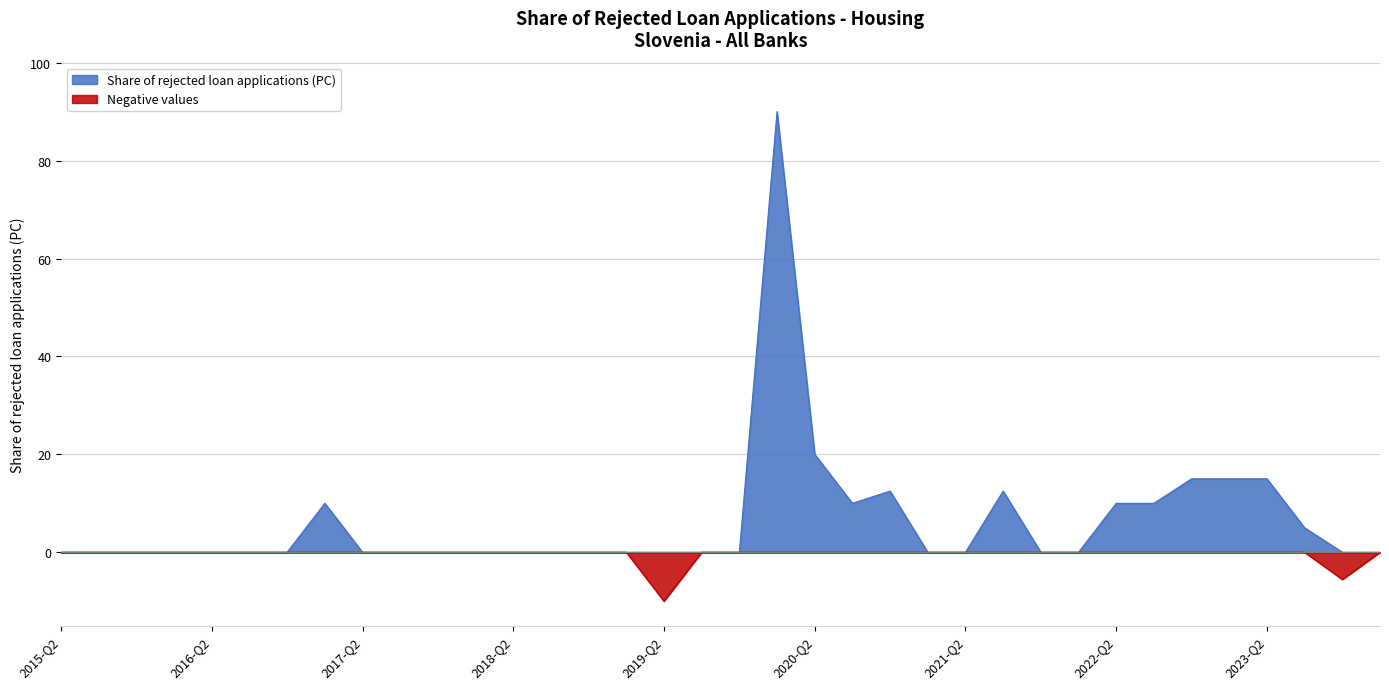

True or false: the data shows 13.0 at 2020-Q3.

False